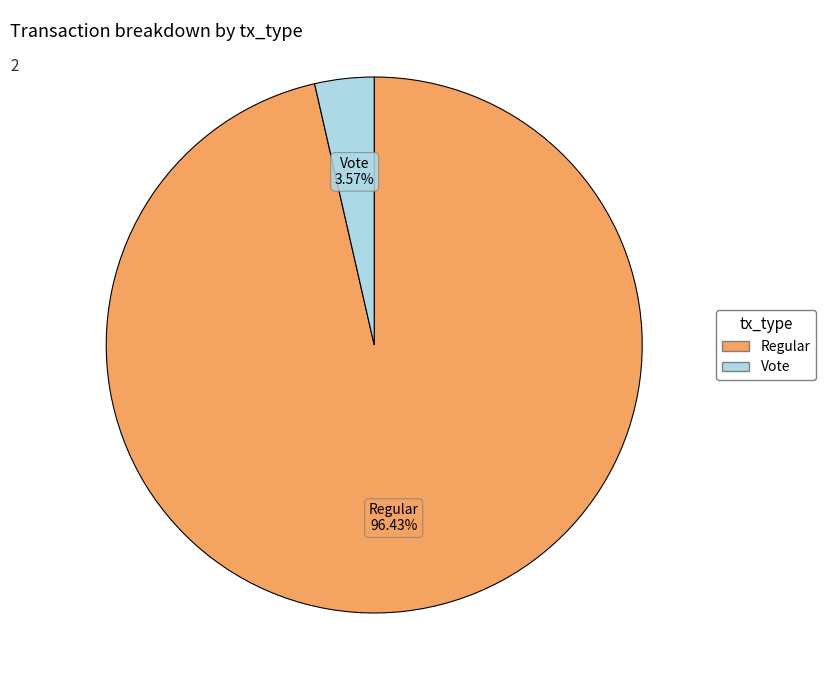

Is there a majority slice in this chart?

Yes